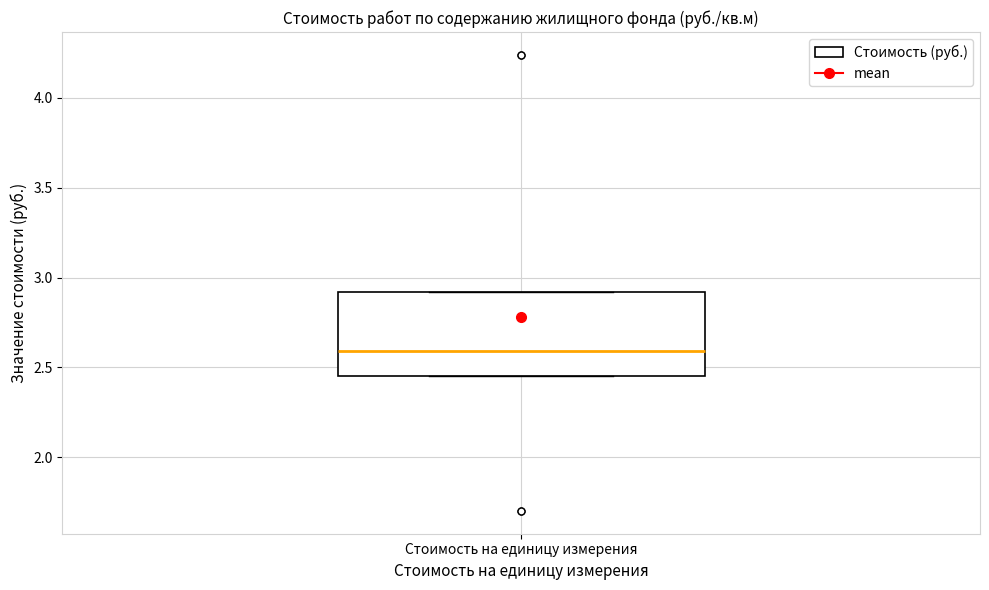

Read this box plot against the y-axis: the position of the median line, the range covered by the box, and the ends of both whiskers. The values are not printed on the chart, so give them approximately, as read against the axis.

median 2.60, box 2.45 to 2.90, whiskers 2.45 to 2.90